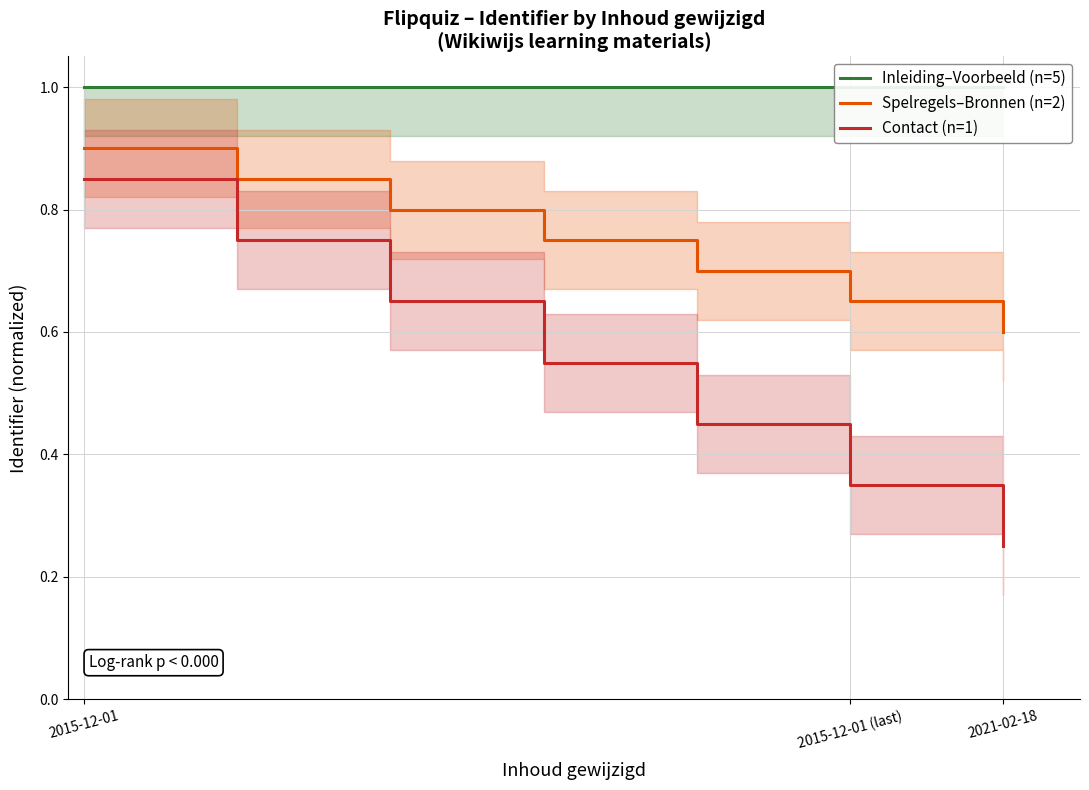

At which category is the sum across all series the highest?

2015-12-01